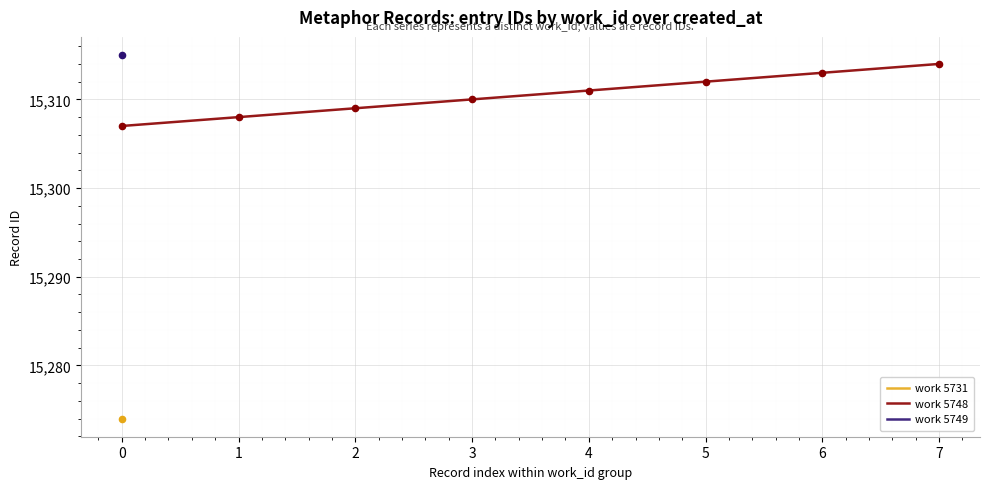

The work 5748 series shows 10643 at 4. True or false?

False